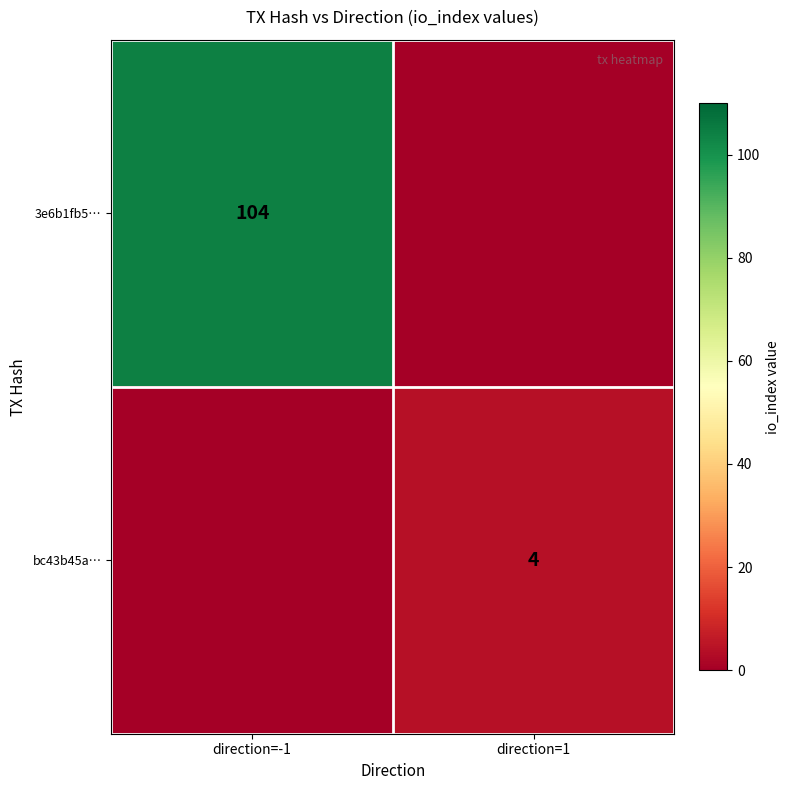

The bc43b45a… series shows 6 at direction=1. True or false?

False